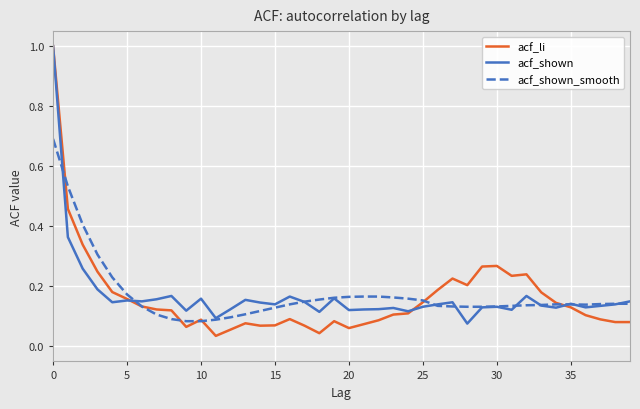

What is the maximum value shown in the chart?

1.0